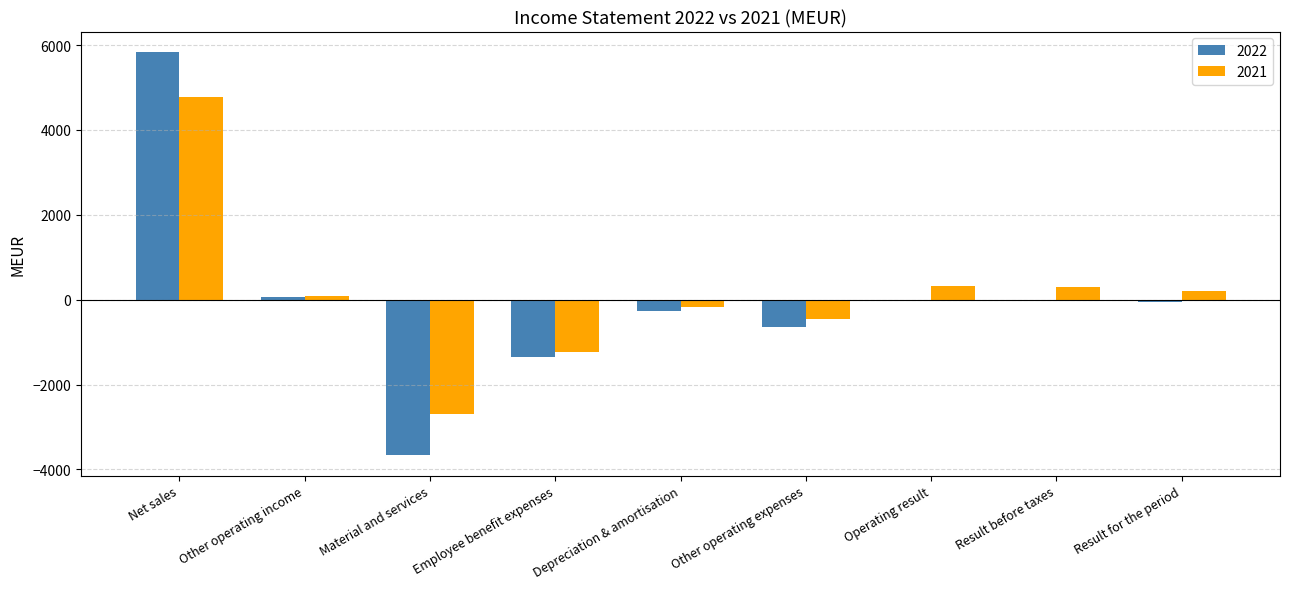

What is the greatest value displayed?

5842